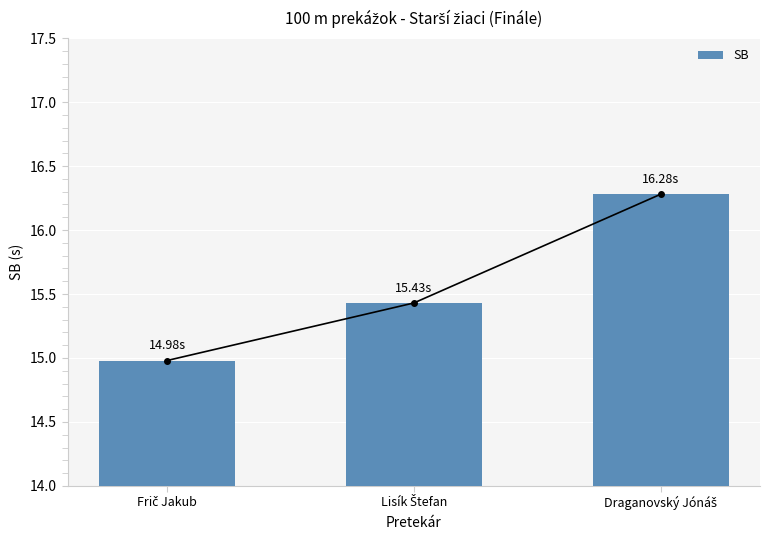

Read the value at Lisík Štefan.

15.4